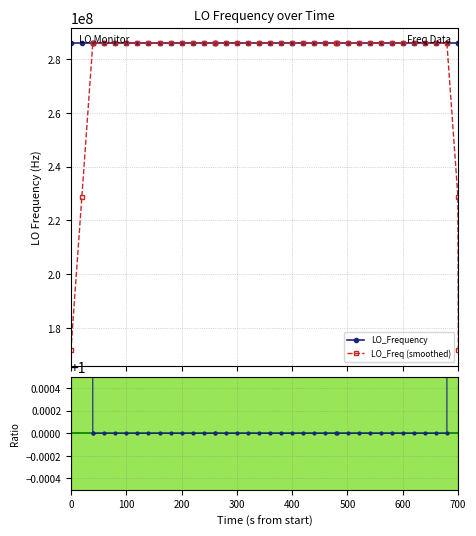

True or false: LO_Frequency has more than 1 interior local peaks.

True